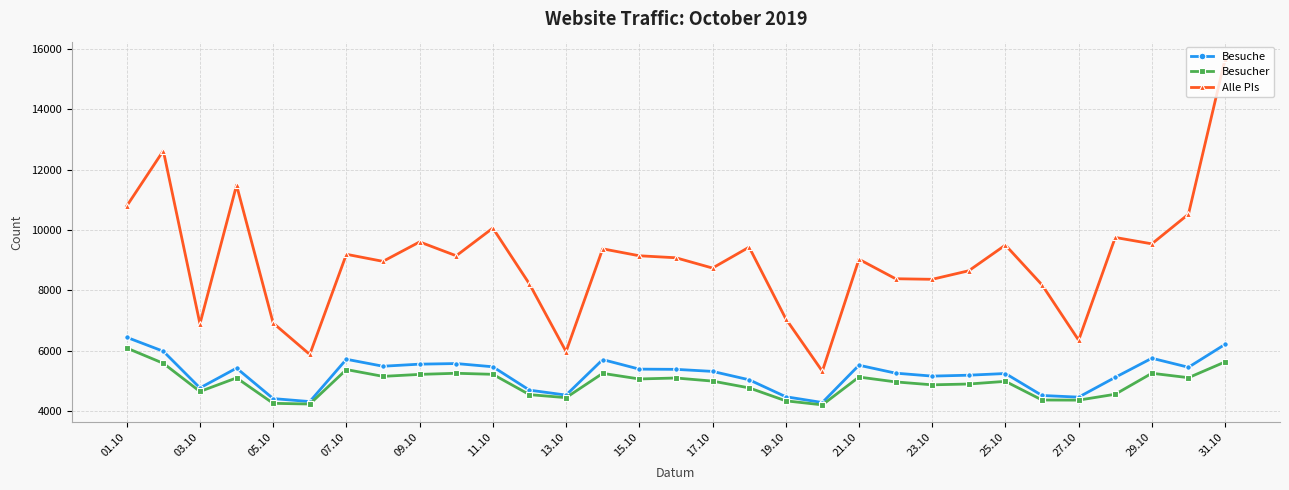

What are all the series names shown in the legend?

Besuche, Besucher, Alle PIs